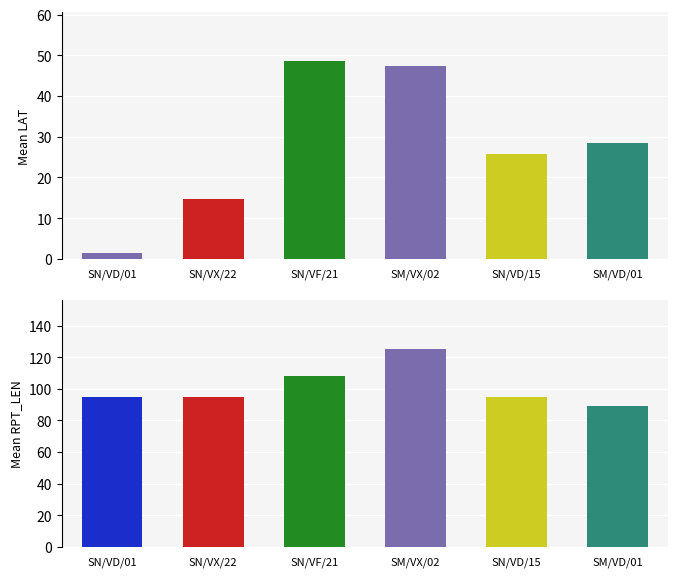

At SN/VF/21, list the series in order from smallest to largest.

Mean LAT, Mean RPT_LEN